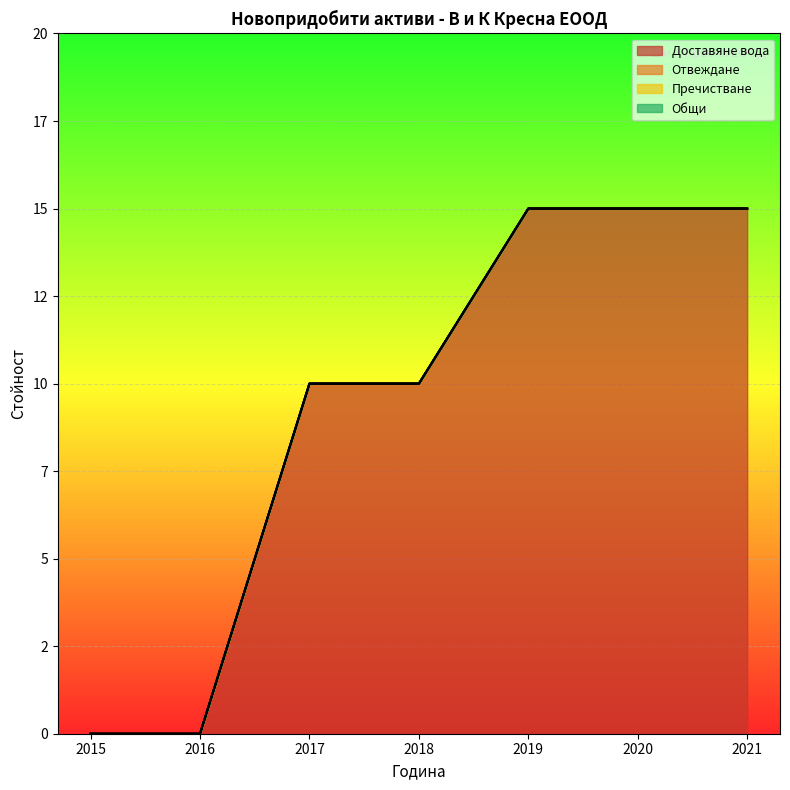

How many lines are shown in the chart?

4